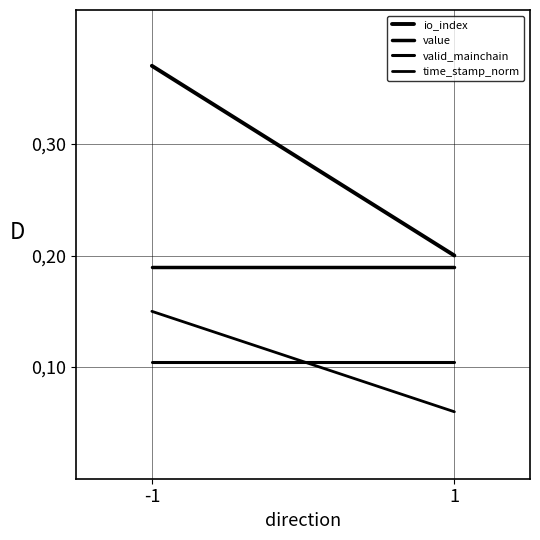

The value of value at -1 is 0.2. True or false?

True